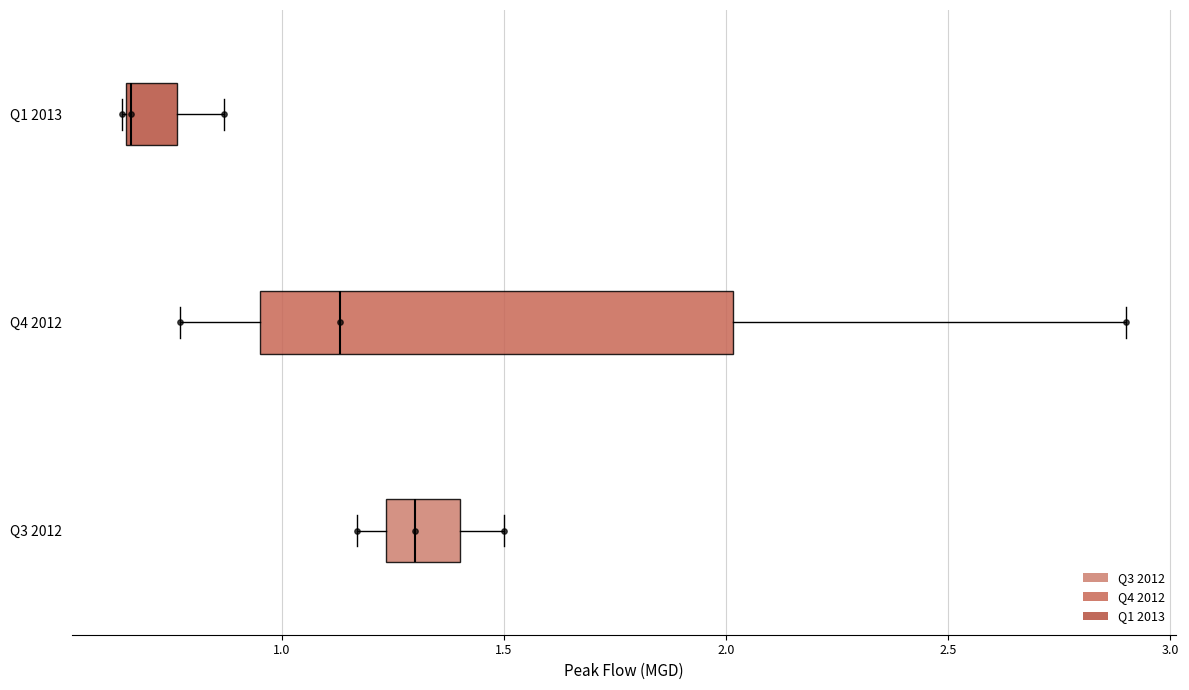

Where does the left whisker of the box for Q4 2012 end on the x-axis? The values are not printed on the chart, so give them approximately, as read against the axis.

0.75